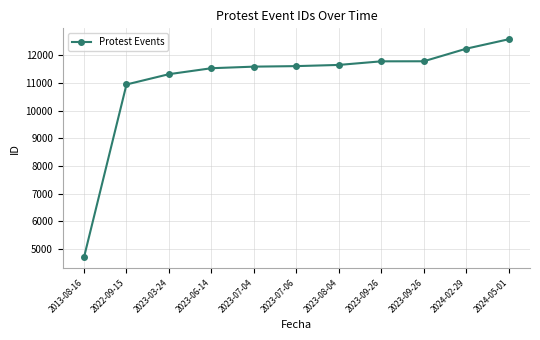

What is the smallest value displayed?

4703